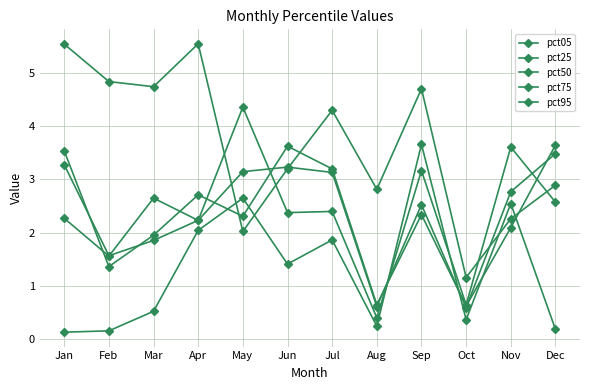

List the series in order of their peak value, highest first.

pct05, pct75, pct95, pct25, pct50